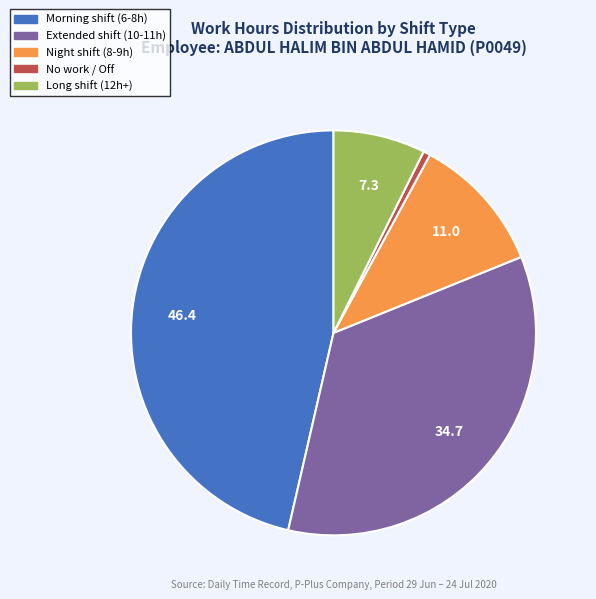

How many segments does this pie chart have?

5